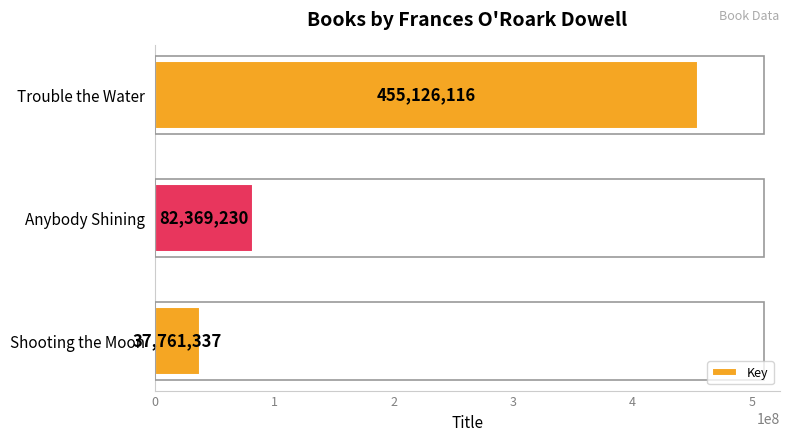

How many bars are there in total?

3